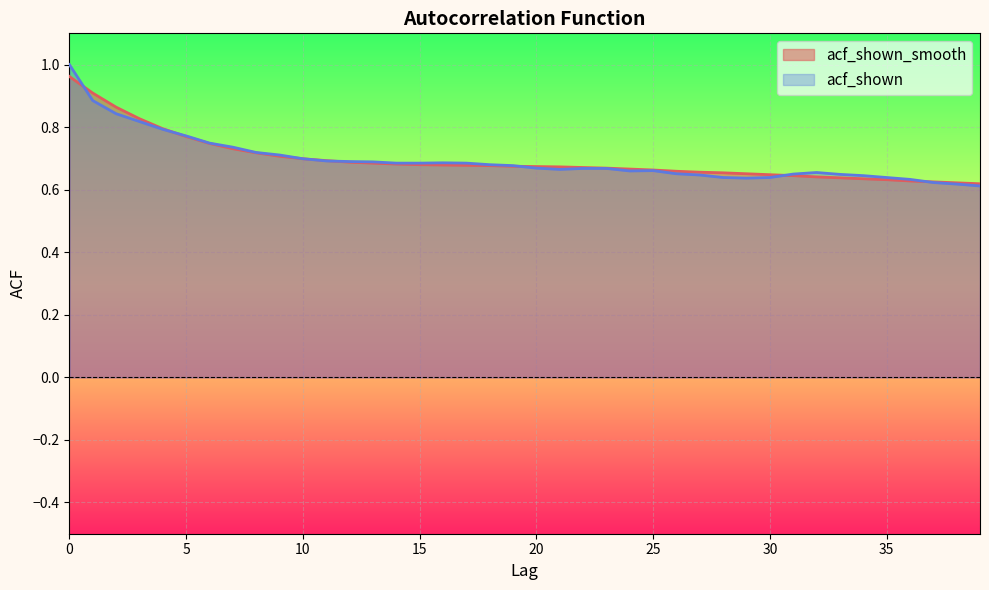

Reading right to left, transcribe all the data shown in this chart.

acf_shown_smooth: 39=0.6	38=0.6	37=0.6	36=0.6	35=0.6	34=0.6	33=0.6	32=0.6	31=0.6	30=0.6	29=0.7	28=0.7	27=0.7	26=0.7	25=0.7	24=0.7	23=0.7	22=0.7	21=0.7	20=0.7	19=0.7	18=0.7	17=0.7	16=0.7	15=0.7	14=0.7	13=0.7	12=0.7	11=0.7	10=0.7	9=0.7	8=0.7	7=0.7	6=0.7	5=0.8	4=0.8	3=0.8	2=0.9	1=0.9	0=1.0
acf_shown: 39=0.6	38=0.6	37=0.6	36=0.6	35=0.6	34=0.6	33=0.6	32=0.7	31=0.7	30=0.6	29=0.6	28=0.6	27=0.6	26=0.7	25=0.7	24=0.7	23=0.7	22=0.7	21=0.7	20=0.7	19=0.7	18=0.7	17=0.7	16=0.7	15=0.7	14=0.7	13=0.7	12=0.7	11=0.7	10=0.7	9=0.7	8=0.7	7=0.7	6=0.7	5=0.8	4=0.8	3=0.8	2=0.8	1=0.9	0=1.0